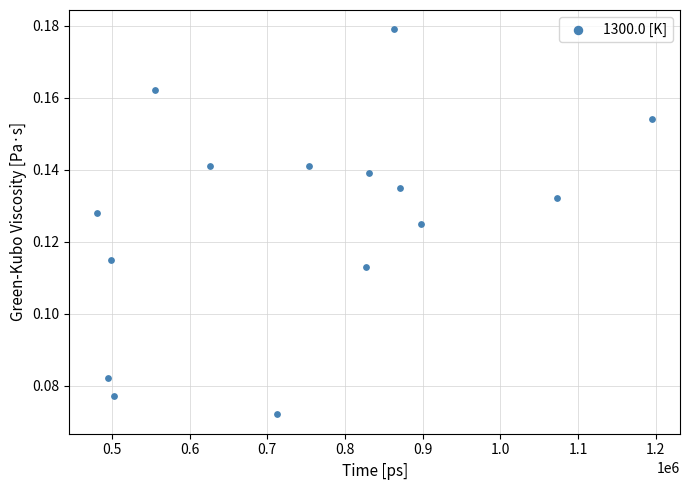

What is the range of X values (max minus min)?

714450.0